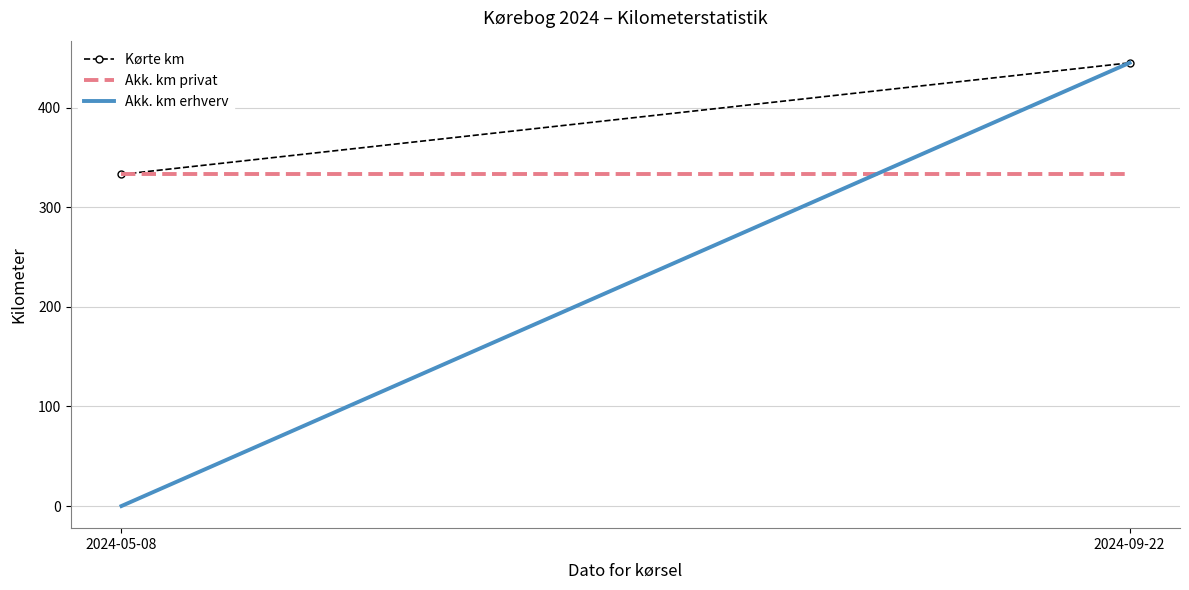

What is the value of the Akk. km erhverv point at the 2nd from the left?

445